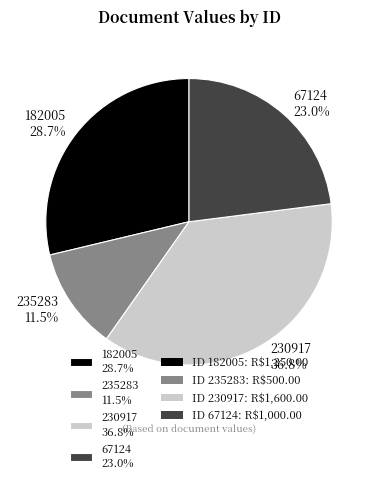

To the nearest percent, what is the average slice percentage?

25%